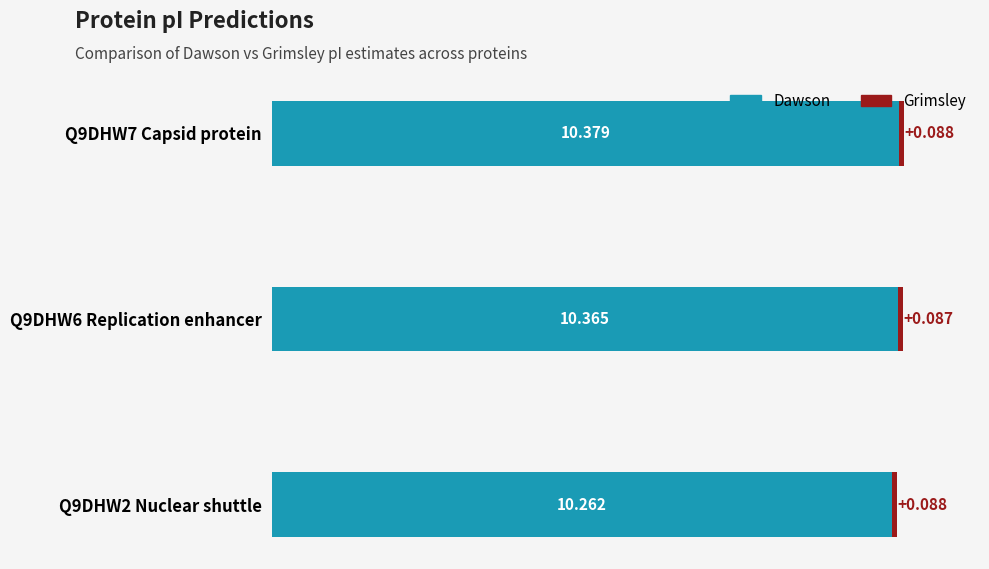

Count the number of data series in this chart.

2